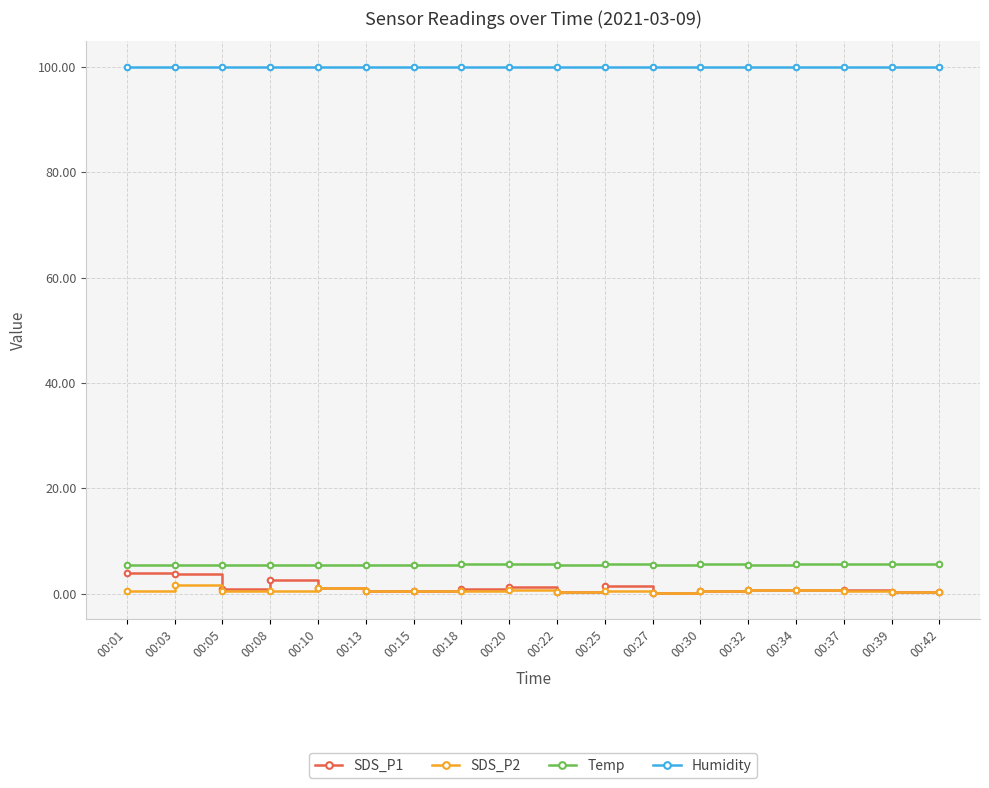

How many lines are shown in the chart?

4